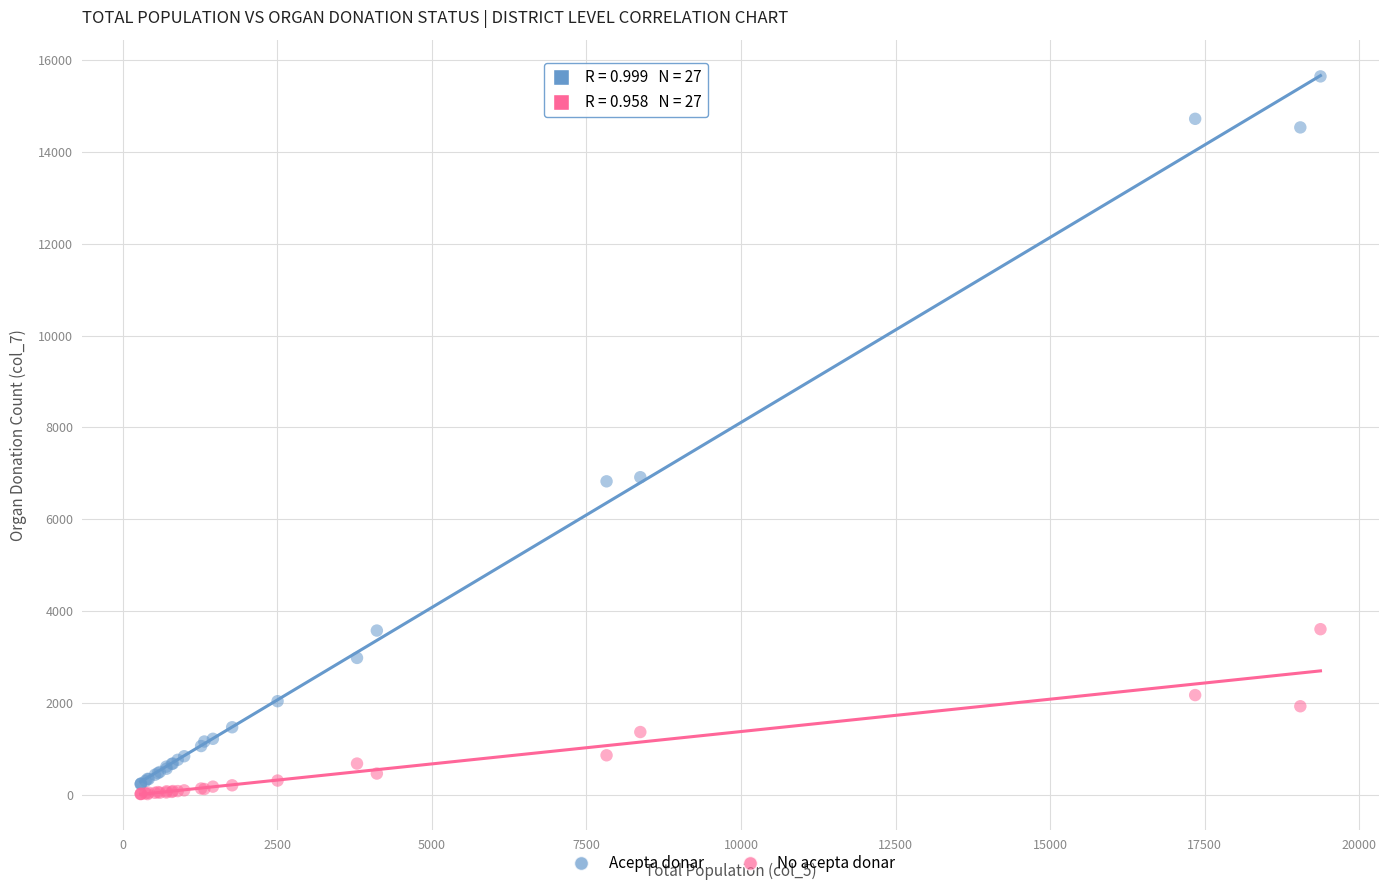

Which series has the largest Y range (max minus min)?

Acepta donar